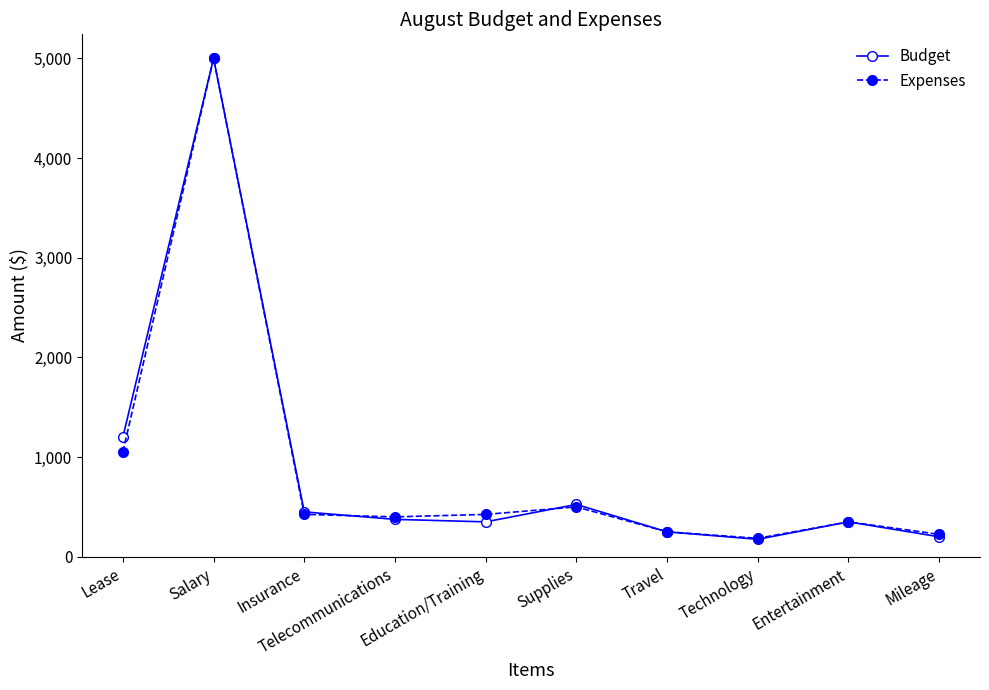

At how many categories does at least one series exceed 3221?

1